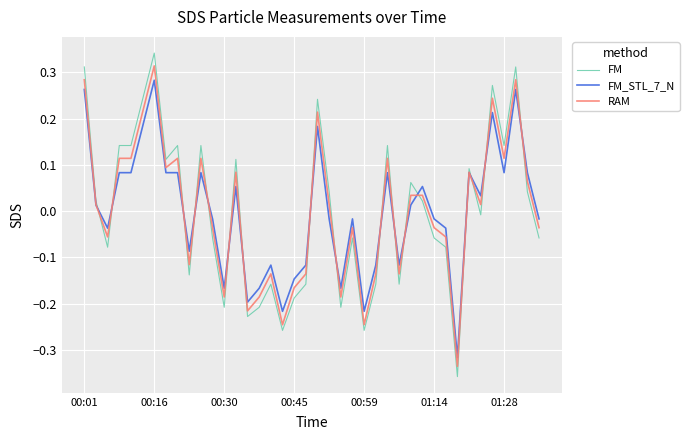

Which series has the largest range (max minus min)?

FM